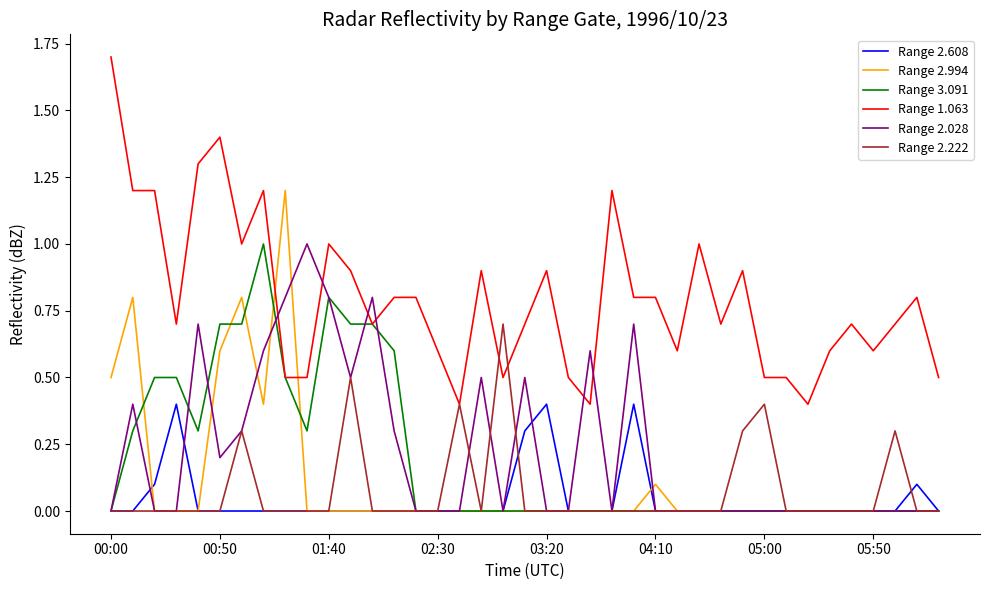

How many lines are shown in the chart?

6